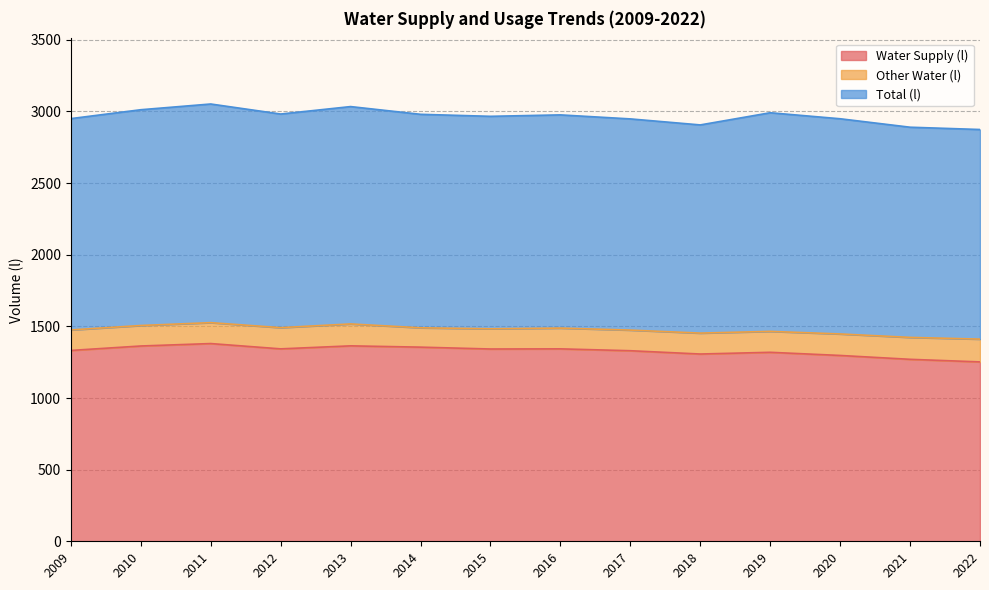

What is the difference between the highest and lowest values at 2022?

1304